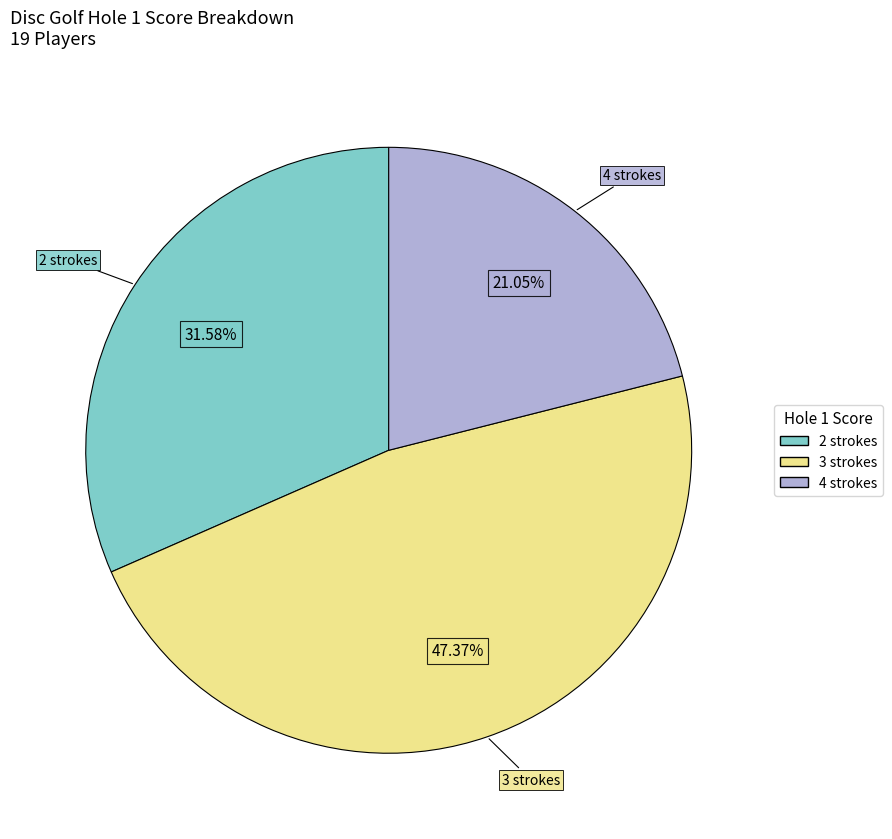

Is there a majority slice in this chart?

No